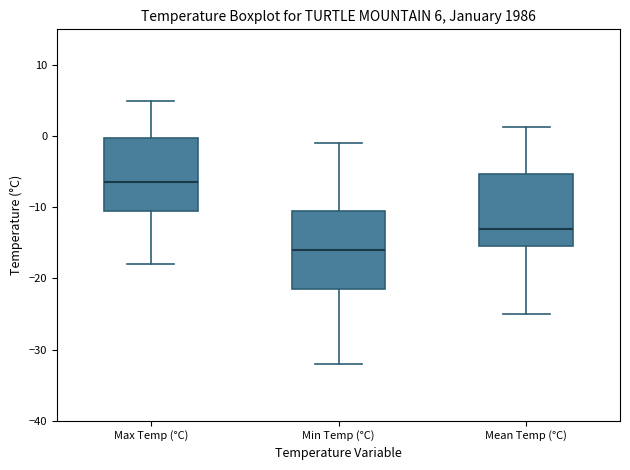

Which box's median line is the highest?

Max Temp (°C)